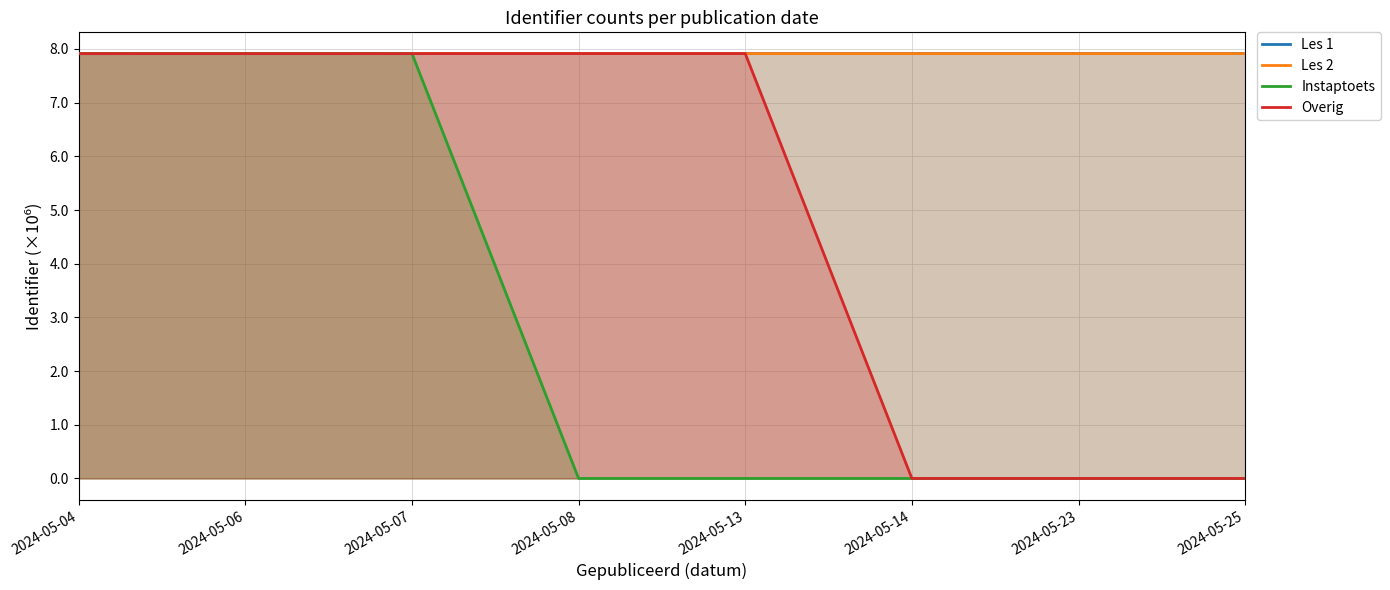

Is the value of Les 2 at 2024-05-06 greater than the value of Overig at 2024-05-13?

No